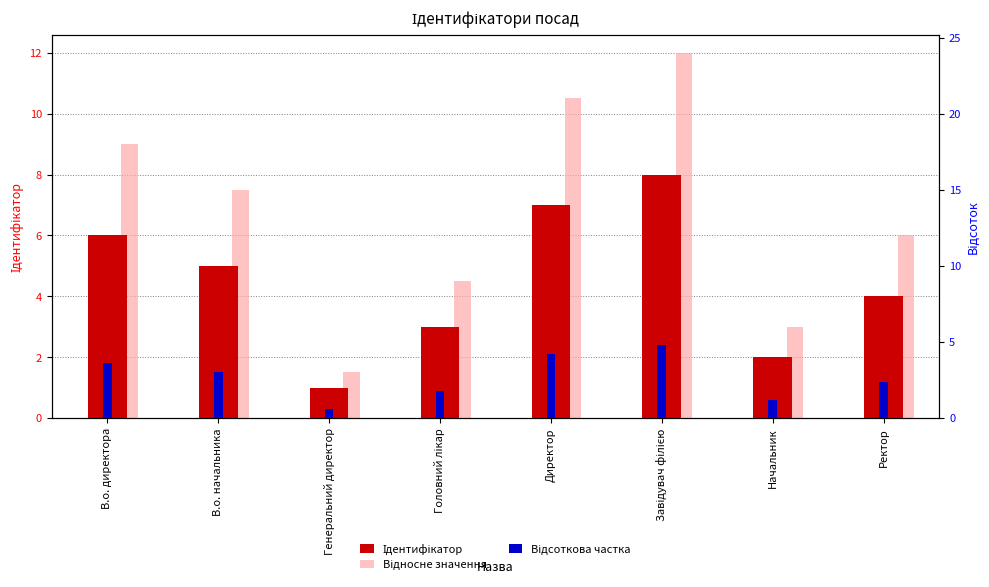

Reading right to left, extract all data points from this chart.

Ідентифікатор: Ректор=4.0	Начальник=2.0	Завідувач філією=8.0	Директор=7.0	Головний лікар=3.0	Генеральний директор=1.0	В.о. начальника=5.0	В.о. директора=6.0
Відносне значення: Ректор=6.0	Начальник=3.0	Завідувач філією=12.0	Директор=10.5	Головний лікар=4.5	Генеральний директор=1.5	В.о. начальника=7.5	В.о. директора=9.0
Відсоткова частка: Ректор=1.2	Начальник=0.6	Завідувач філією=2.4	Директор=2.1	Головний лікар=0.9	Генеральний директор=0.3	В.о. начальника=1.5	В.о. директора=1.8